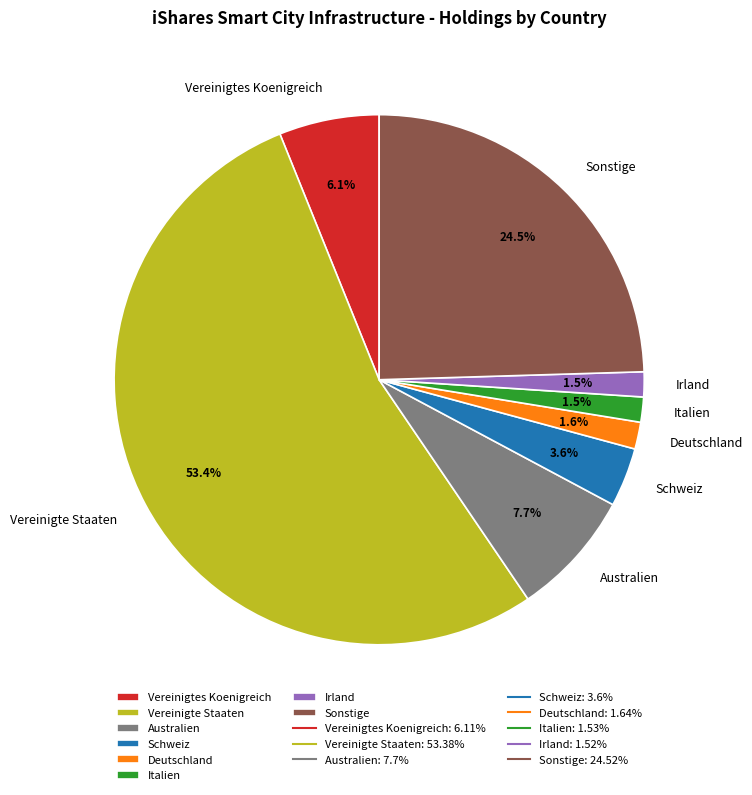

What portion of the pie excludes Irland?

98.5%